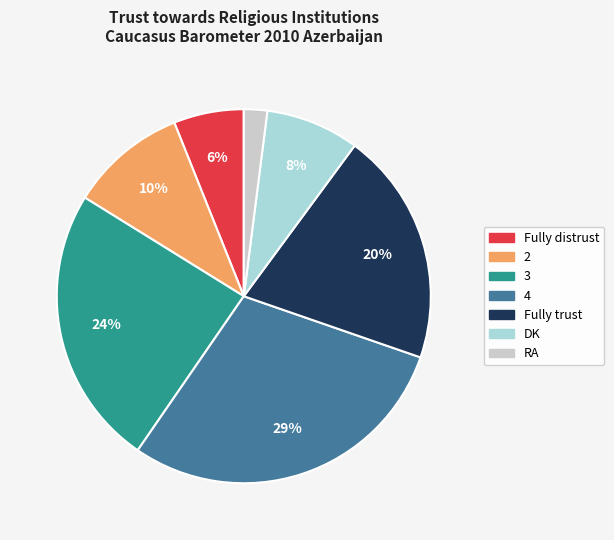

Combined, do 2 and Fully distrust account for over 50%?

No